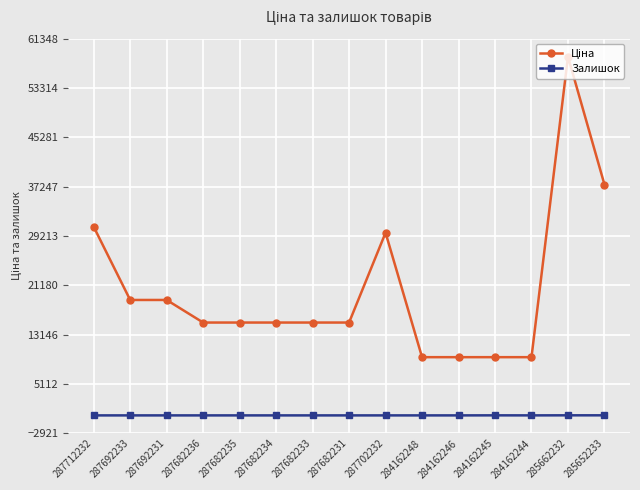

At how many categories does at least one series exceed 18243?

6